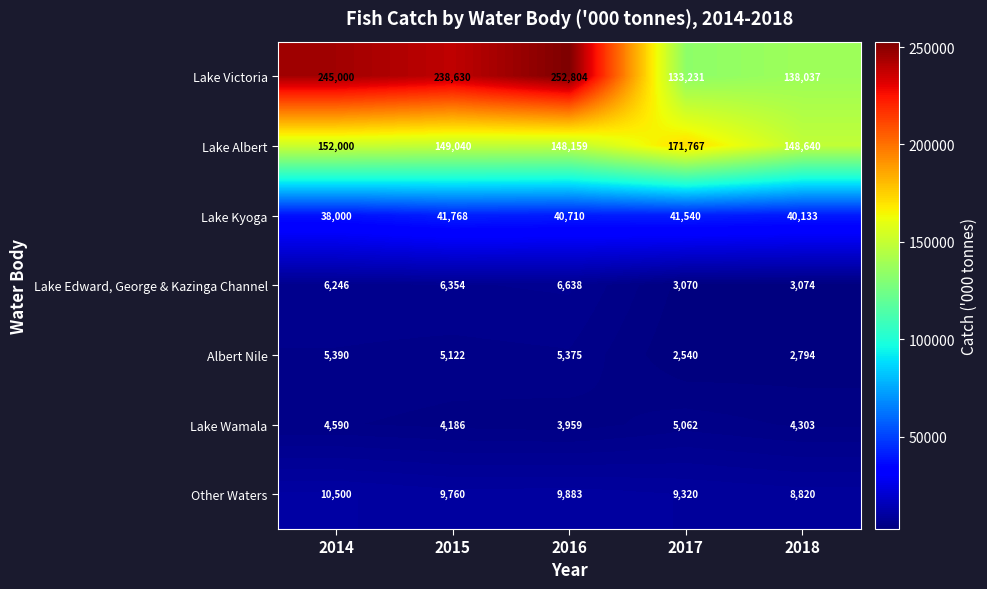

True or false: Lake Edward, George & Kazinga Channel has a value of 1492 at 2018.

False